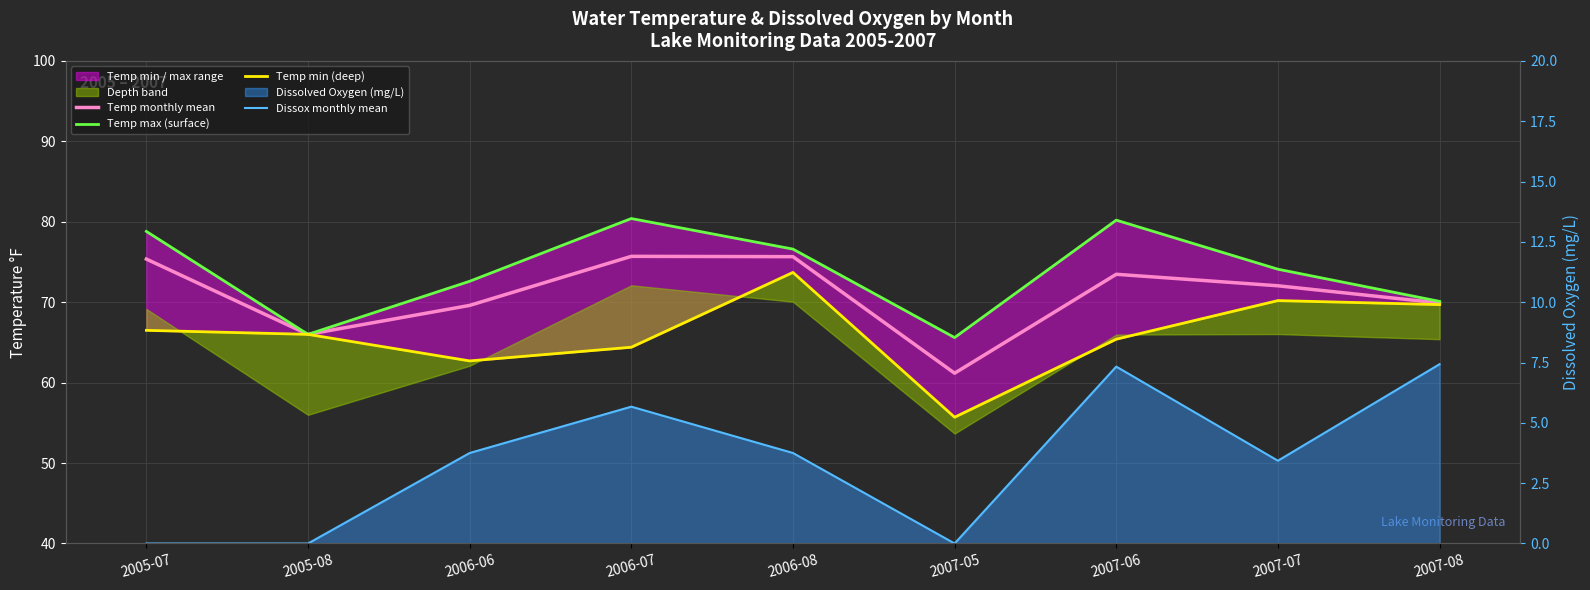

What is the sum of the Temp max (surface) values at 2005-08 and 2007-08?

136.1